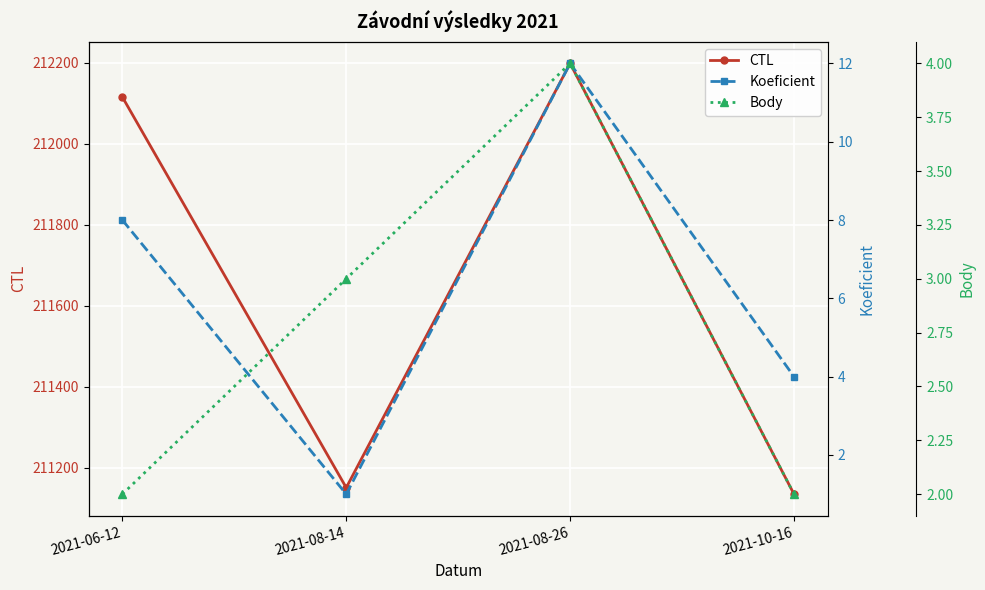

Reading right to left, list all the values displayed in this chart.

CTL: 2021-10-16=211135	2021-08-26=212199	2021-08-14=211151	2021-06-12=212116
Koeficient: 2021-10-16=4	2021-08-26=12	2021-08-14=1	2021-06-12=8
Body: 2021-10-16=2	2021-08-26=4	2021-08-14=3	2021-06-12=2